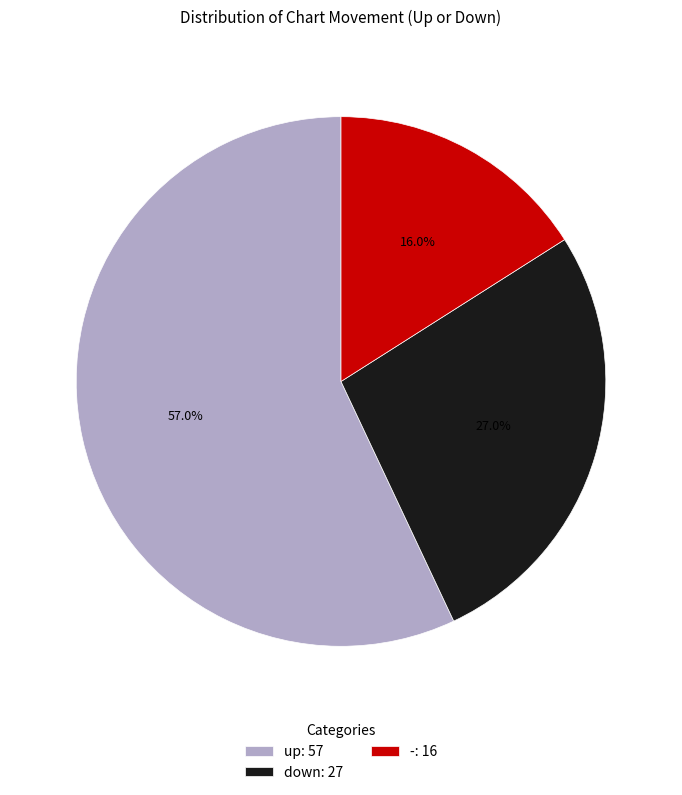

Count the number of slices in the pie.

3